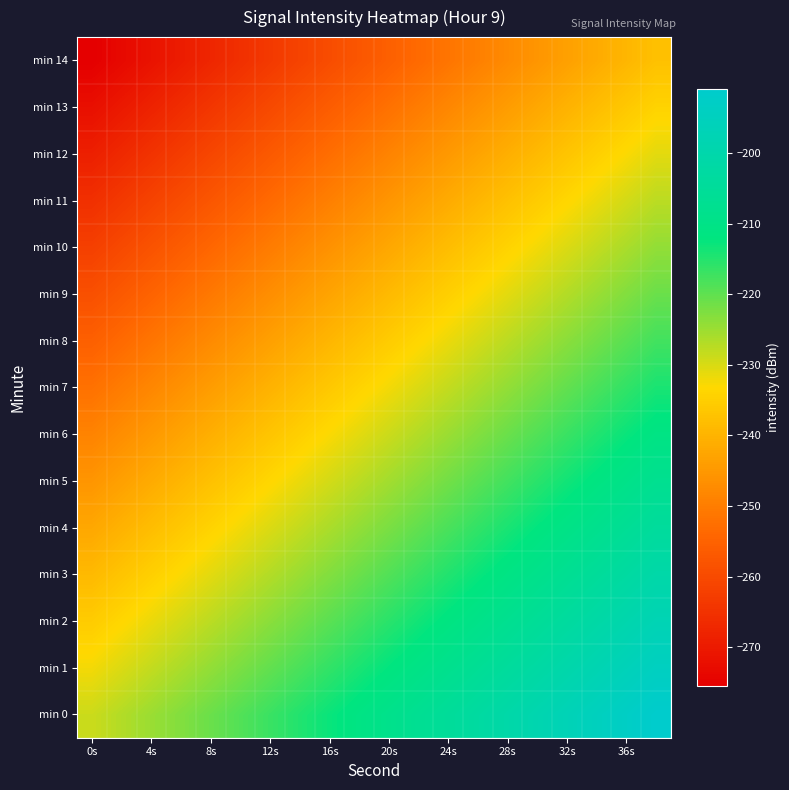

Count the number of data series in this chart.

15